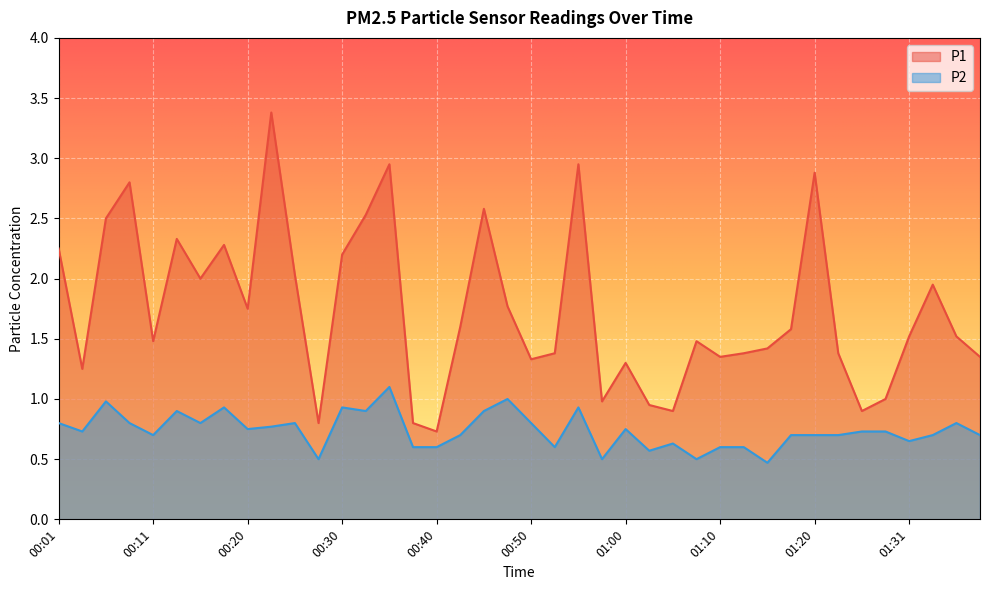

Reading left to right, what are all the values shown in this chart?

P1: 2.2	1.2	2.5	2.8	1.5	2.3	2.0	2.3	1.8	3.4	2.0	0.8	2.2	2.5	3.0	0.8	0.7	1.6	2.6	1.8	1.3	1.4	3.0	1.0	1.3	0.9	0.9	1.5	1.4	1.4	1.4	1.6	2.9	1.4	0.9	1.0	1.5	1.9	1.5	1.4
P2: 0.8	0.7	1.0	0.8	0.7	0.9	0.8	0.9	0.8	0.8	0.8	0.5	0.9	0.9	1.1	0.6	0.6	0.7	0.9	1.0	0.8	0.6	0.9	0.5	0.8	0.6	0.6	0.5	0.6	0.6	0.5	0.7	0.7	0.7	0.7	0.7	0.7	0.7	0.8	0.7